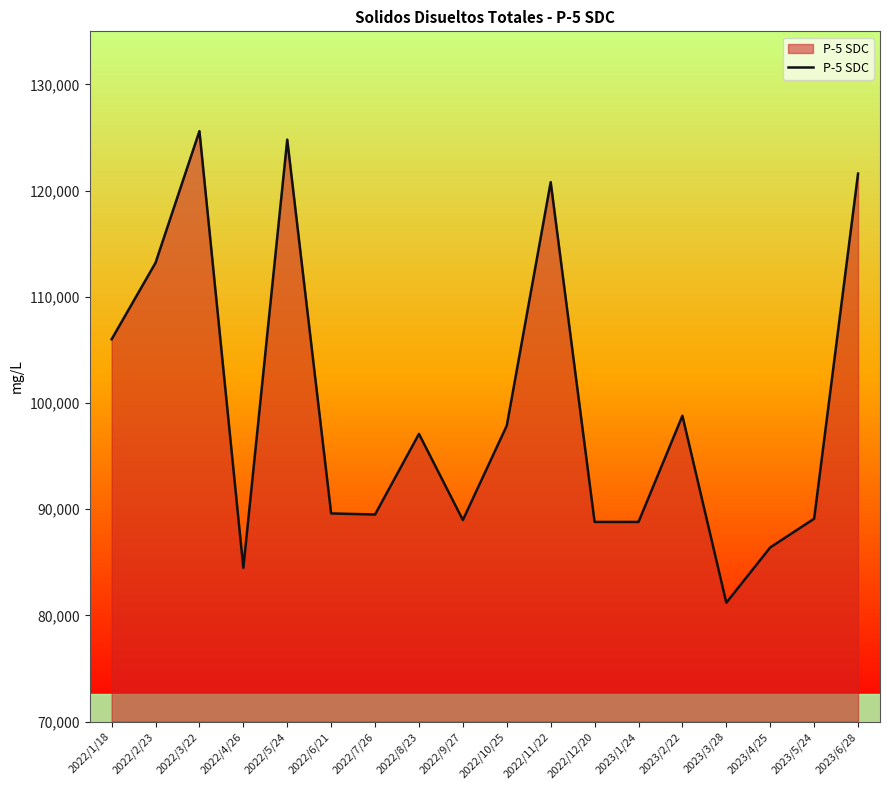

The value at 2023/2/22 is 144959. True or false?

False